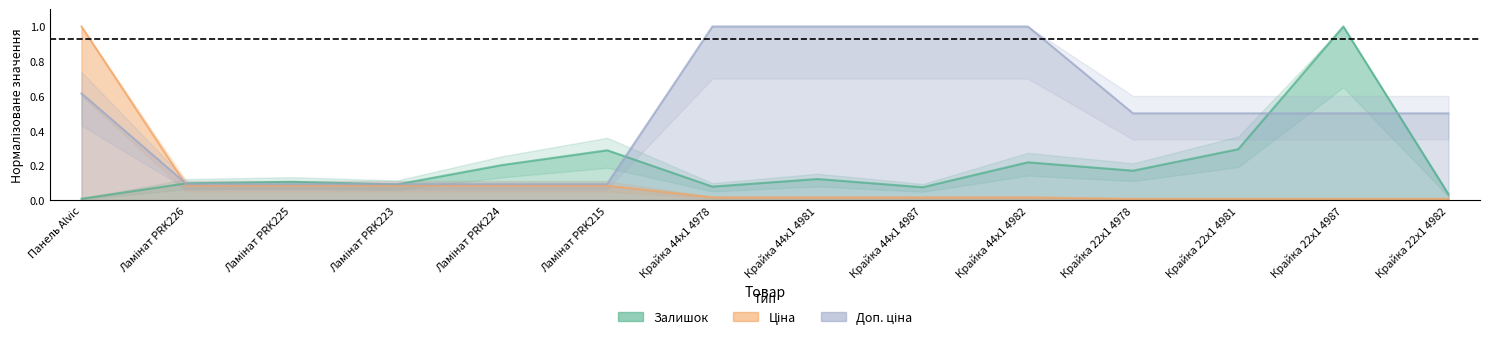

Which category has the lowest value across all series?

Крайка 22x1 4978